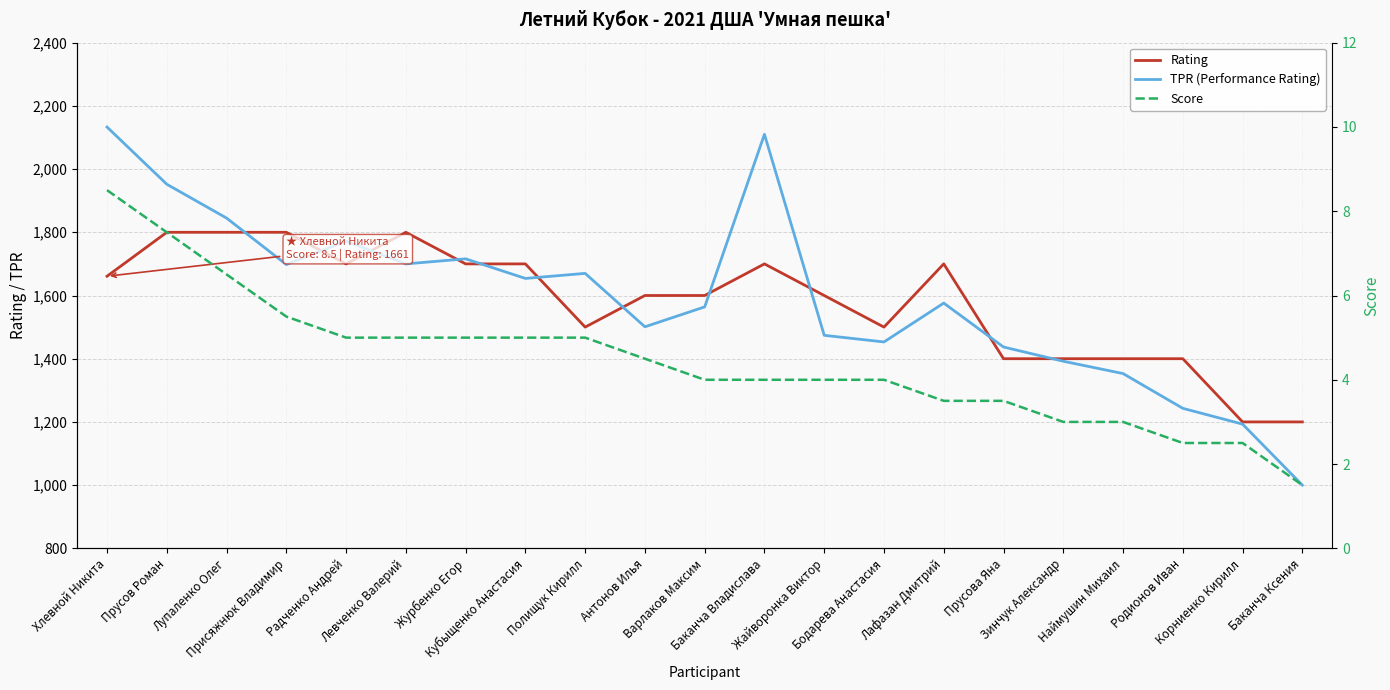

Which series has the largest total across all categories?

TPR (Performance Rating)